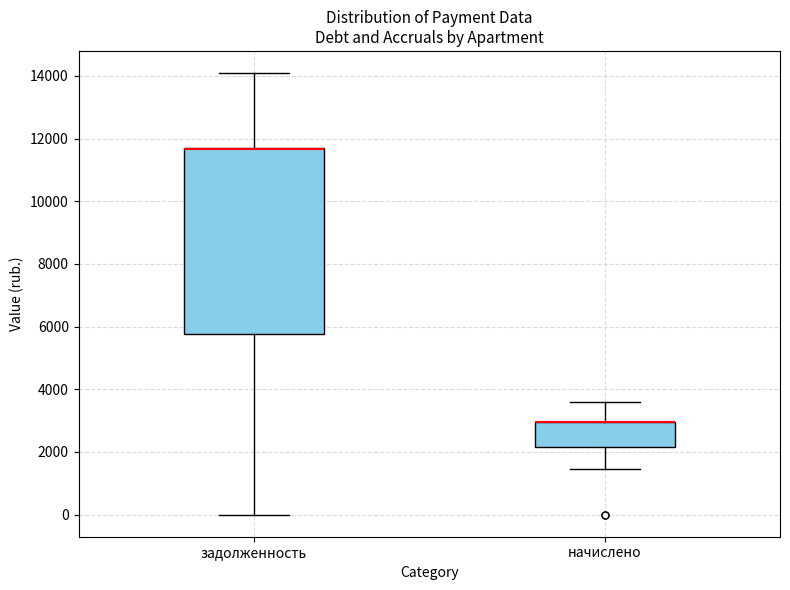

Reading left to right, read every box against the y-axis: the position of its median line, the range the box covers, and the ends of its whiskers. The values are not printed on the chart, so give them approximately, as read against the axis.

задолженность: median 11600 (drawn on the box's upper edge), box 5800 to 11800, whiskers 0 to 14000
начислено: median 3000 (drawn on the box's upper edge), box 2200 to 3000, whiskers 1400 to 3600